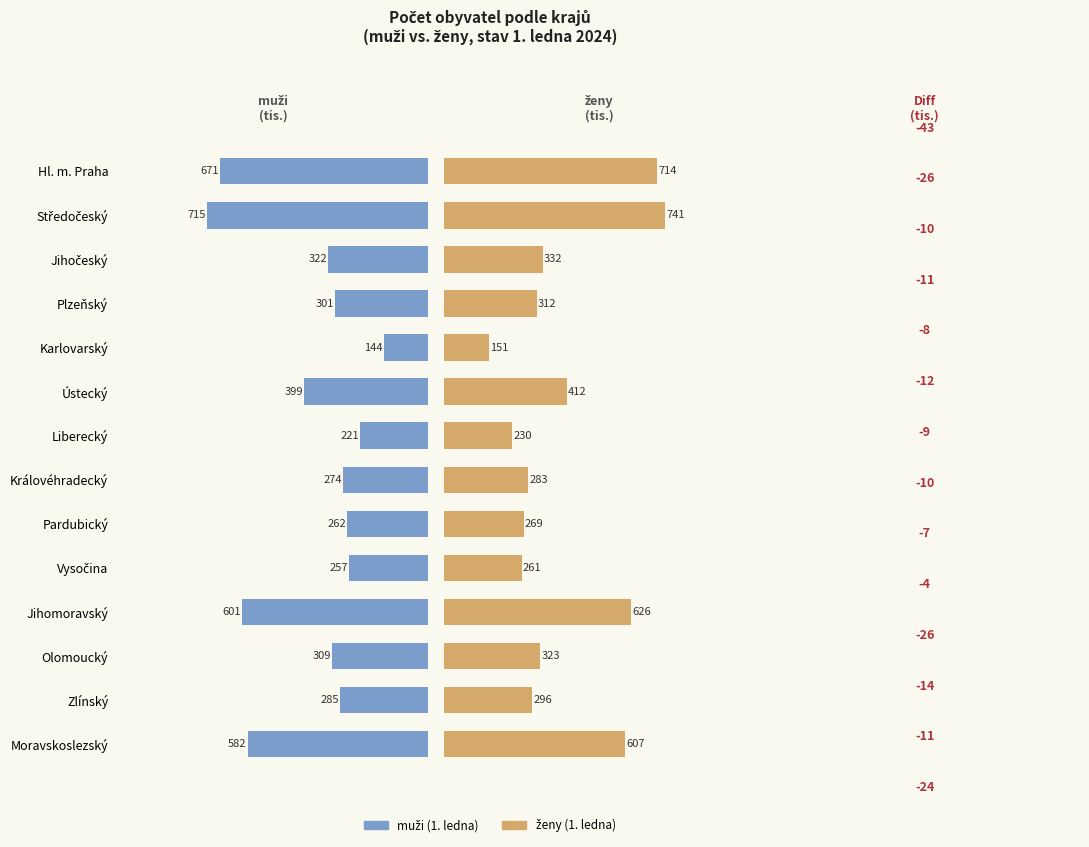

What is the difference between the second highest and second lowest values in the muži (1. ledna) series?

449.7